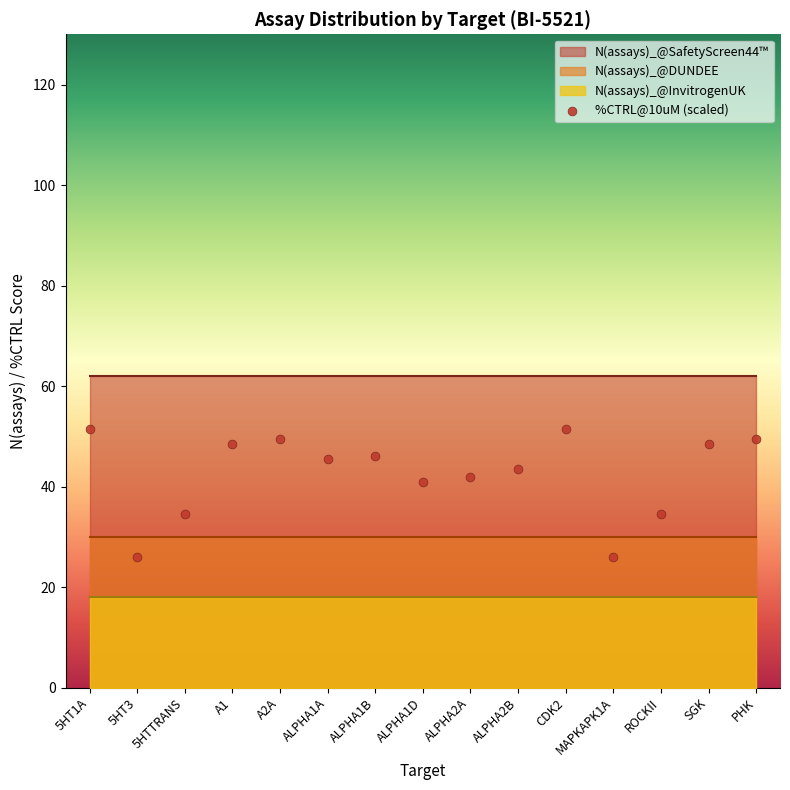

What is the ratio of the value at ALPHA1D to the value at ALPHA1A?

0.9